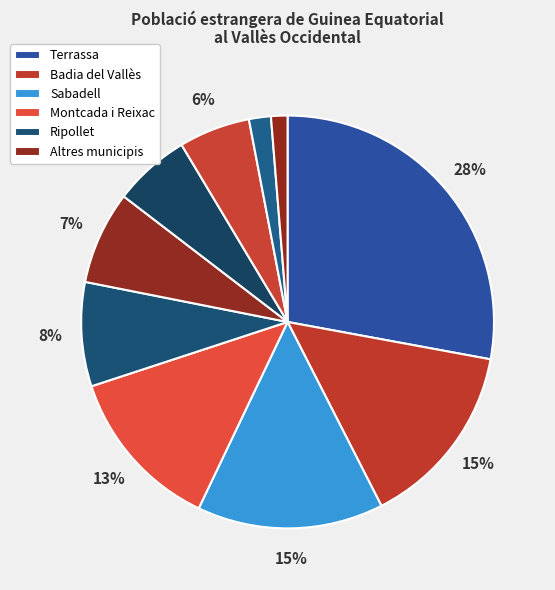

How many slices are in this pie chart?

10